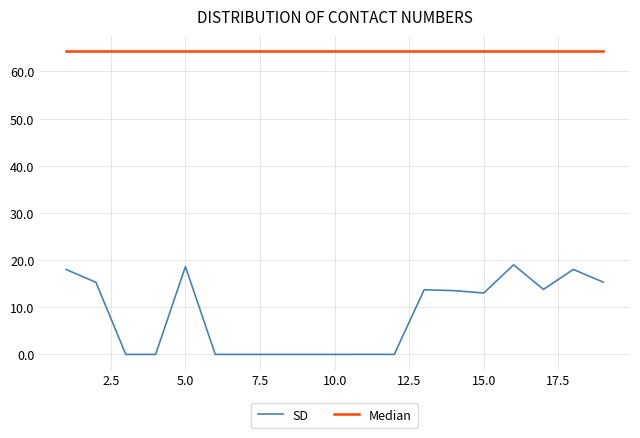

What is the difference between the maximum and minimum values in the SD series?

19.0